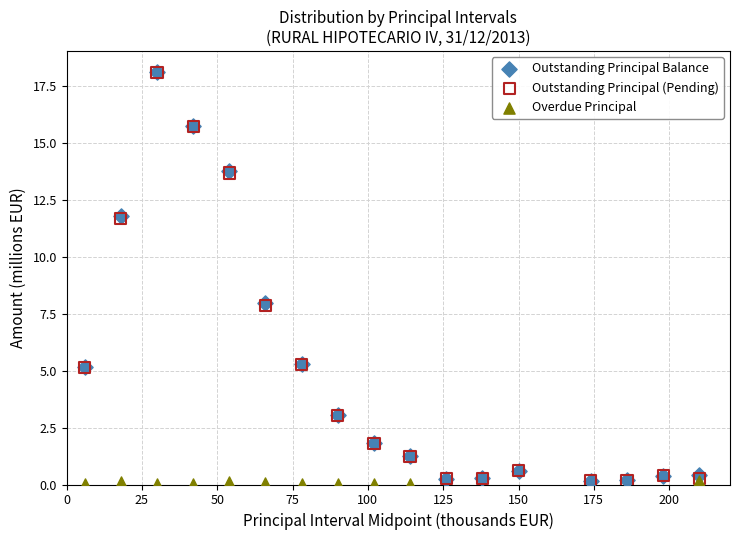

What are all the series names shown in the legend?

Outstanding Principal Balance, Outstanding Principal (Pending), Overdue Principal